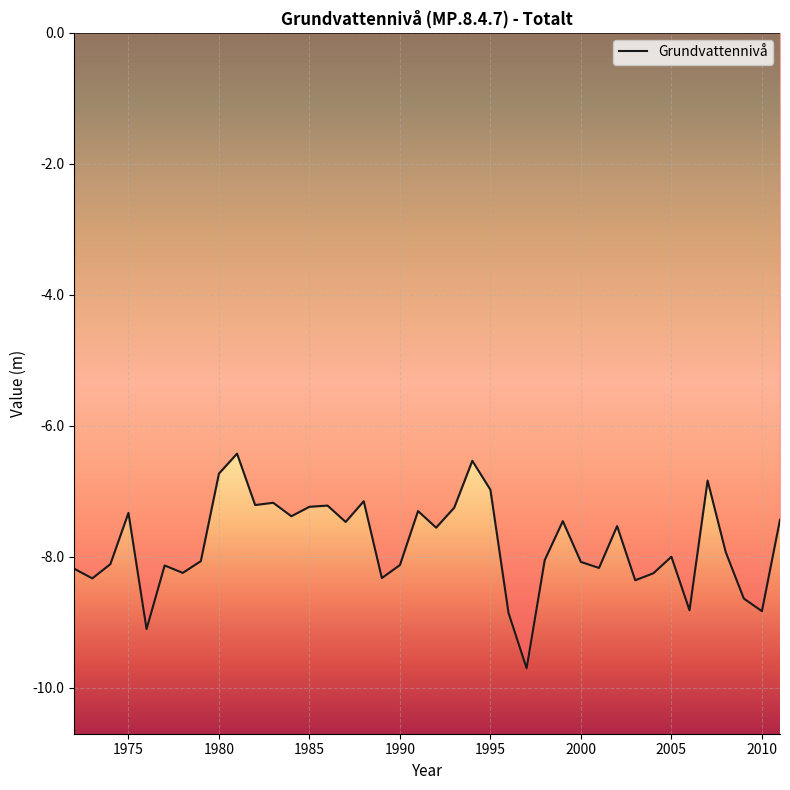

What is the smallest value displayed?

-9.7